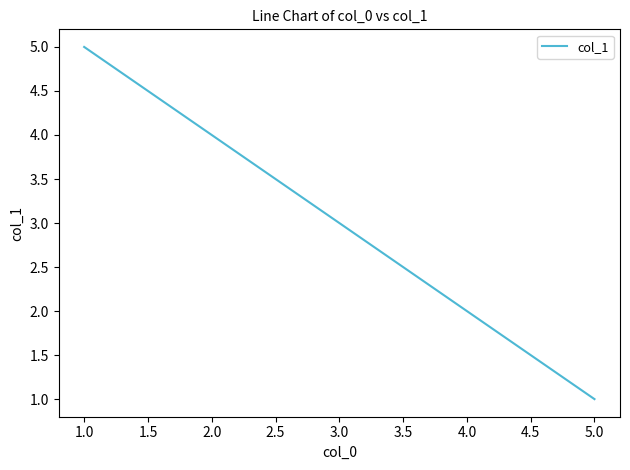

What is the smallest value displayed?

1